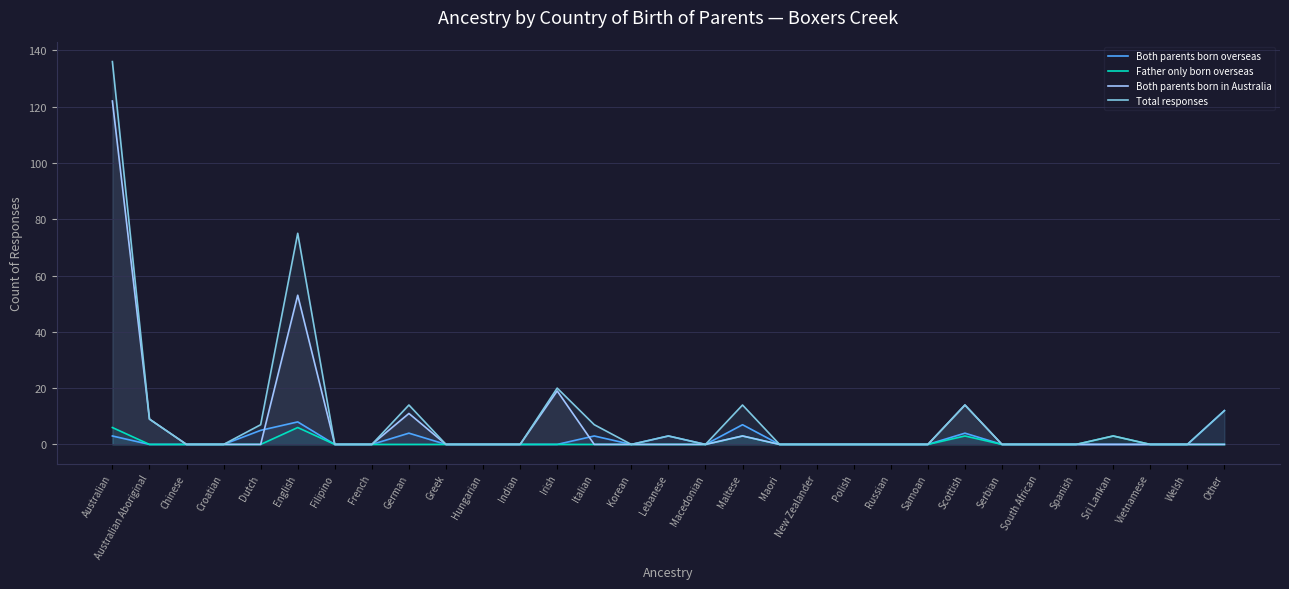

Where do Both parents born in Australia and Both parents born overseas first cross each other?

Dutch and English